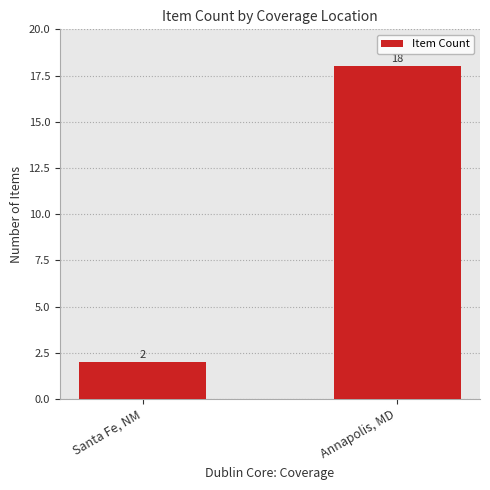

Rank the categories by value from highest to lowest.

Annapolis, MD, Santa Fe, NM